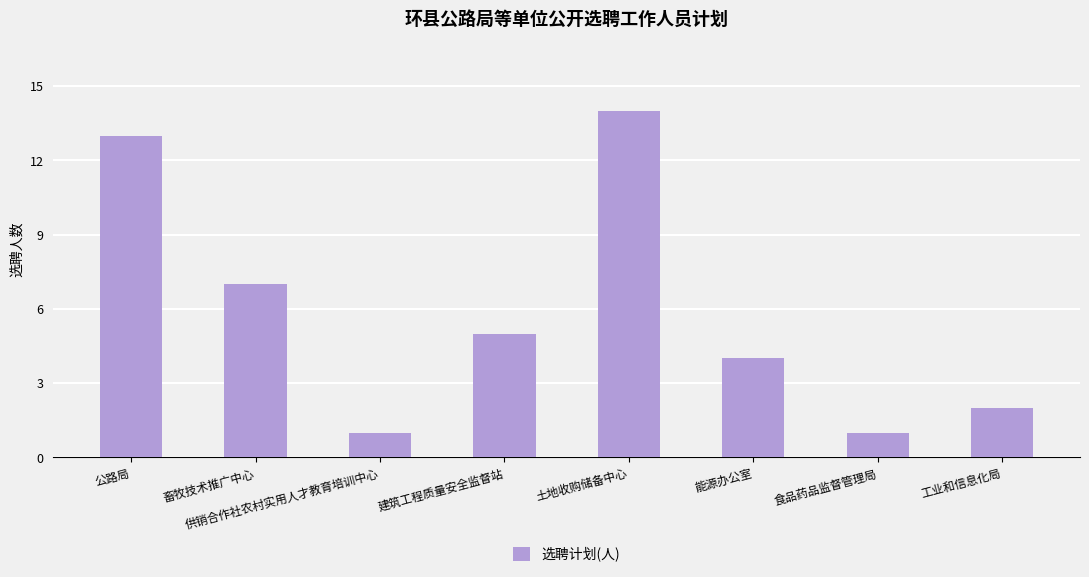

What is the value of the 6th bar from the left?

4